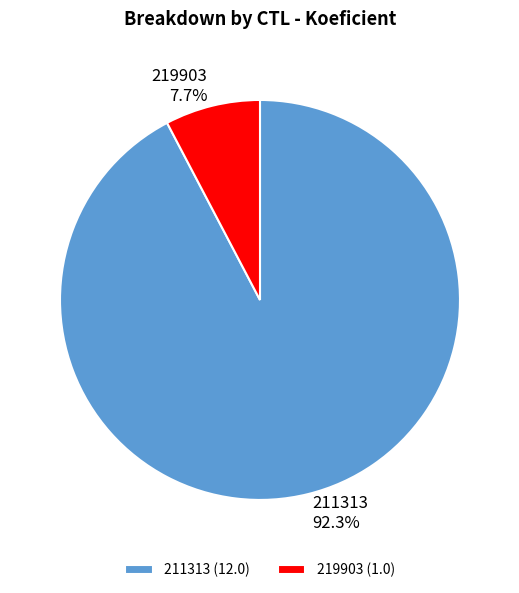

What is the ratio of the value at 211313 to the value at 219903?

12.0